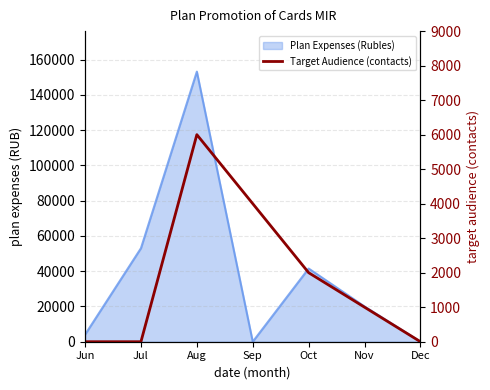

Count the number of values greater than 1000.

3